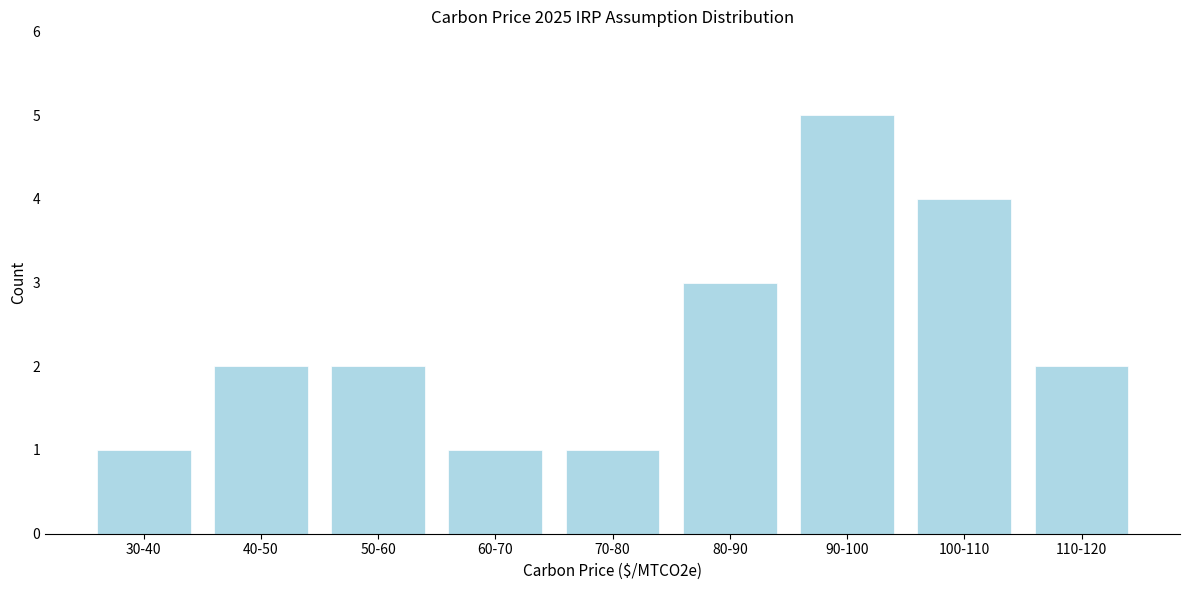

Reading left to right, transcribe all the data shown in this chart.

1	2	2	1	1	3	5	4	2